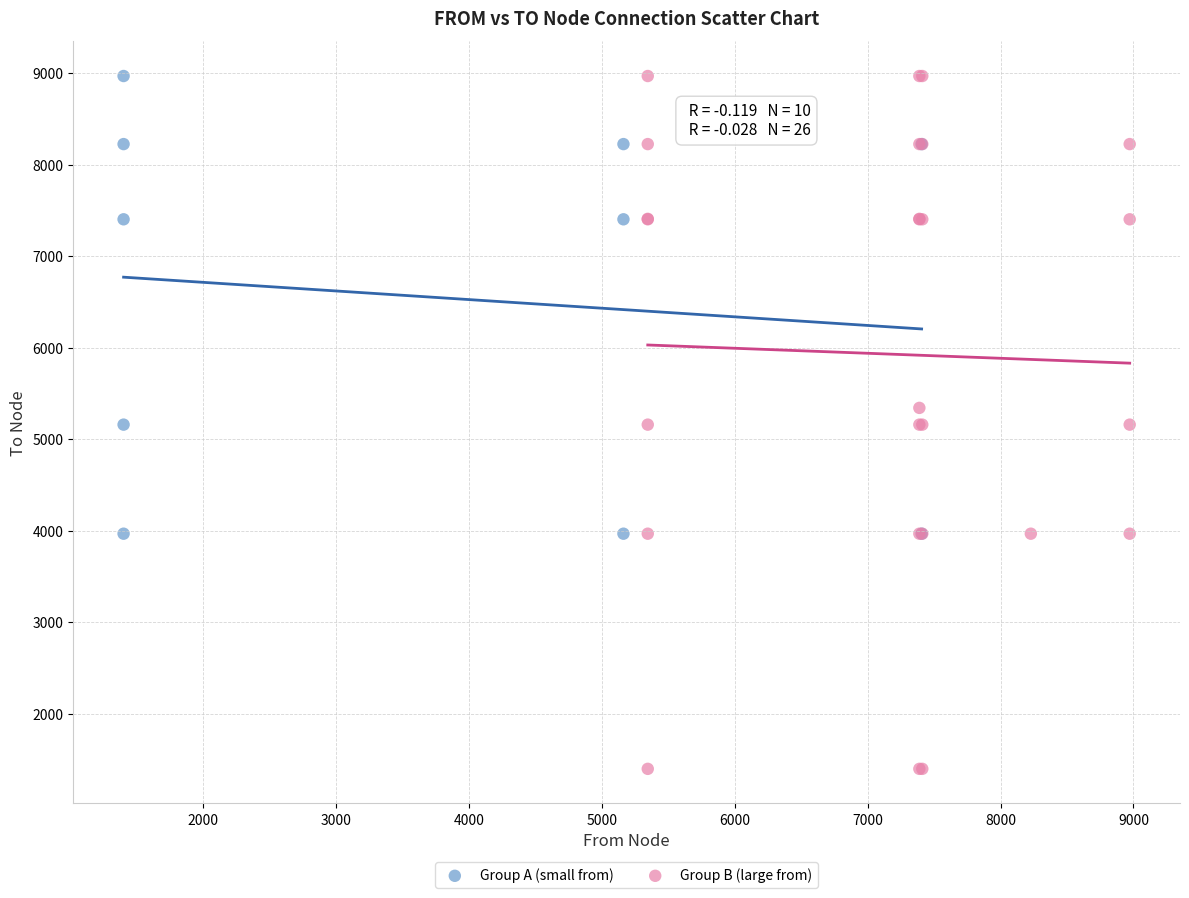

Which series has the widest spread of Y values?

Group B (large from)